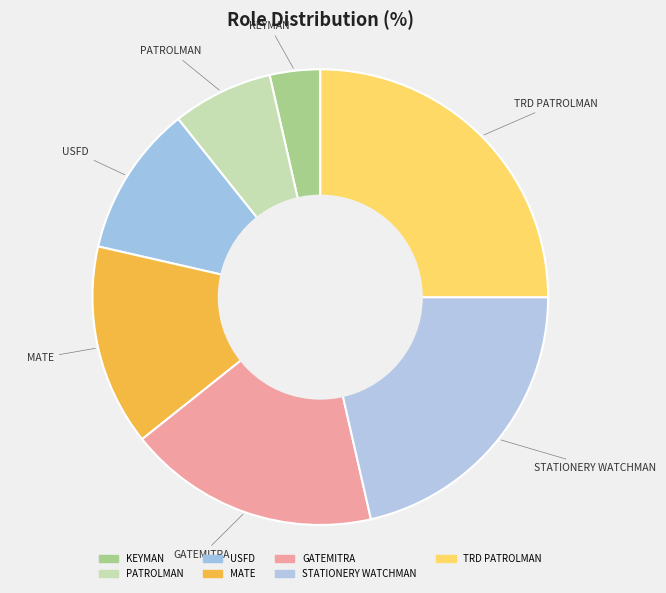

To the nearest percent, what portion does MATE represent?

14%